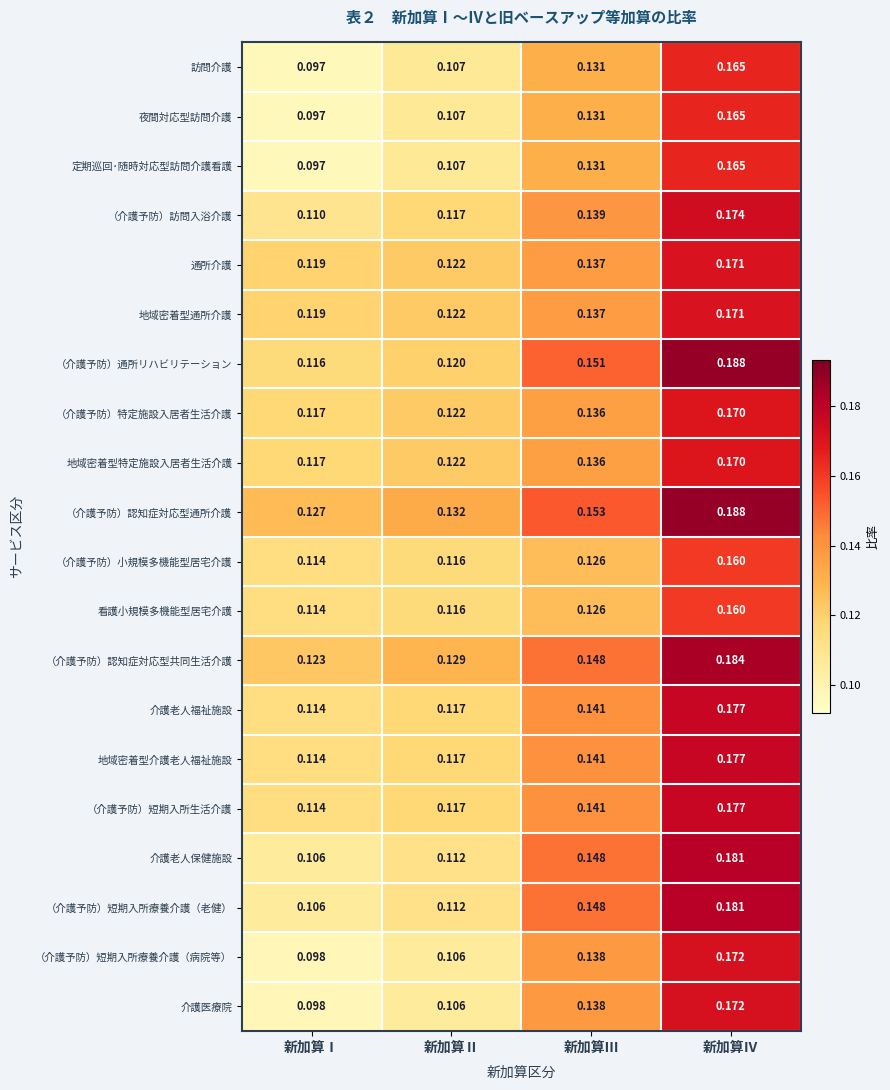

List the labels in order of （介護予防）小規模多機能型居宅介護 value, largest first.

新加算Ⅳ, 新加算Ⅲ, 新加算Ⅱ, 新加算Ⅰ